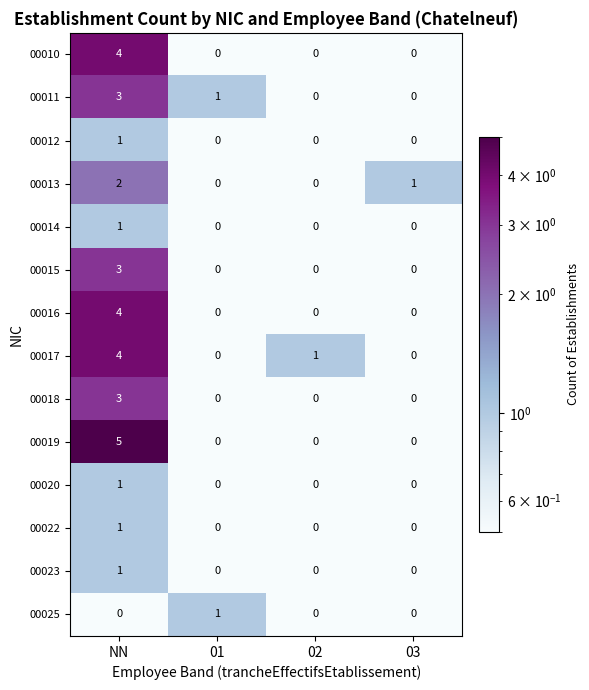

Which series has the widest spread of values?

00019